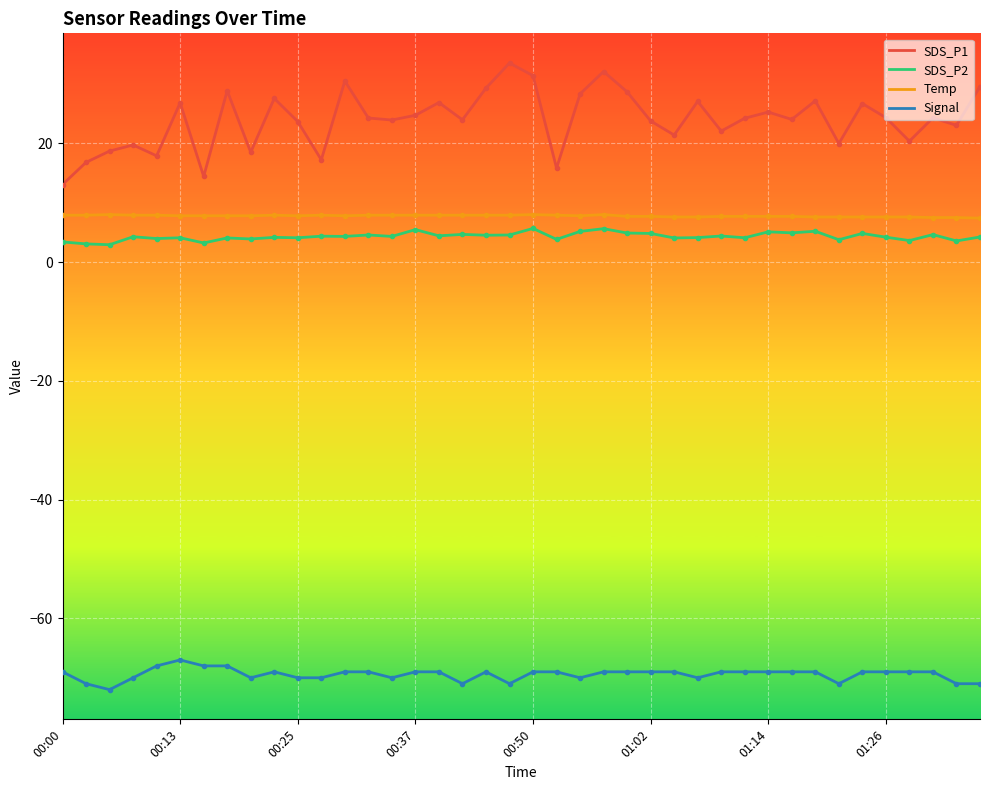

Which series has the largest total across all categories?

SDS_P1